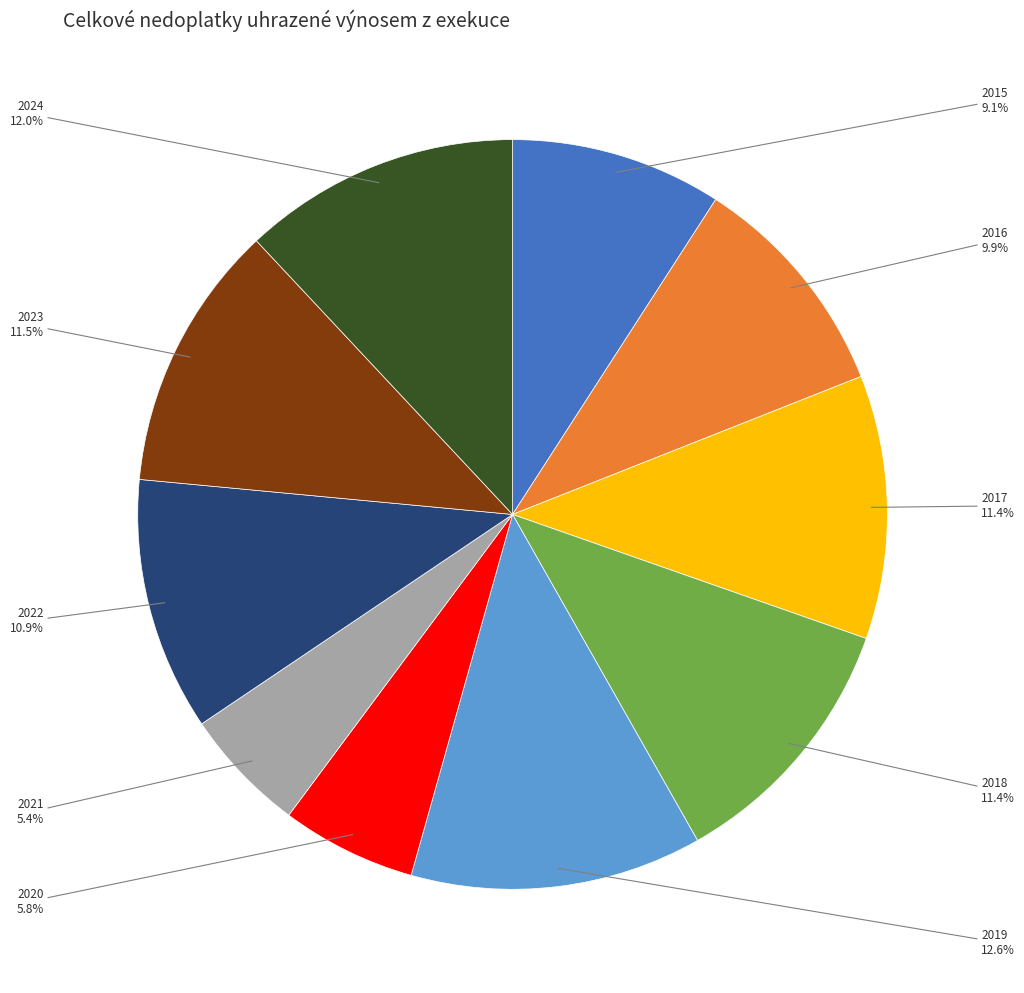

Is there a majority slice in this chart?

No